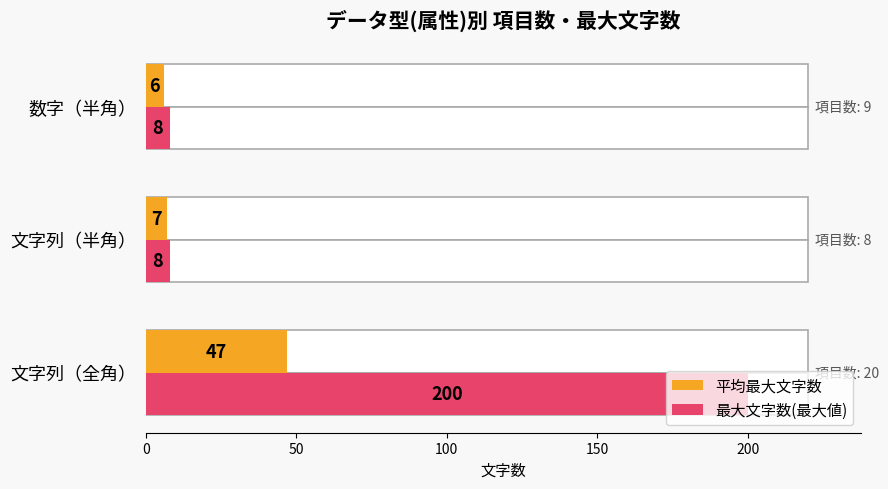

Rank the series by their average value, from highest to lowest.

最大文字数(最大値), 平均最大文字数